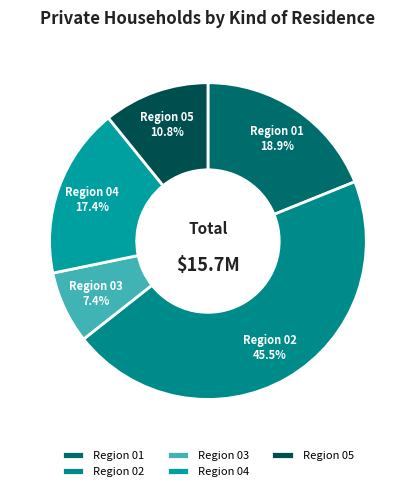

Is there a majority slice in this chart?

No